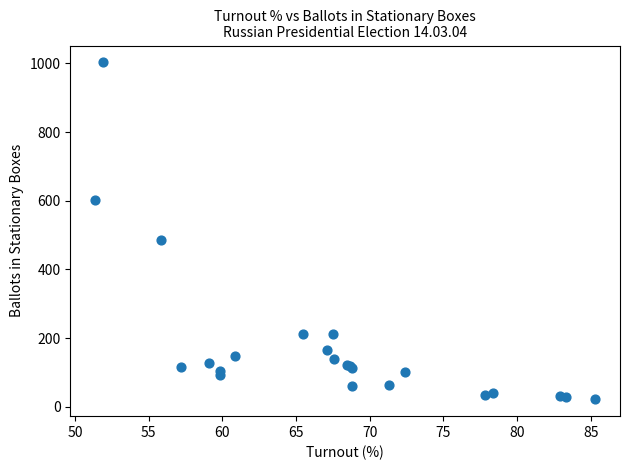

What Y value in the scatter plot is closest to 512?

487